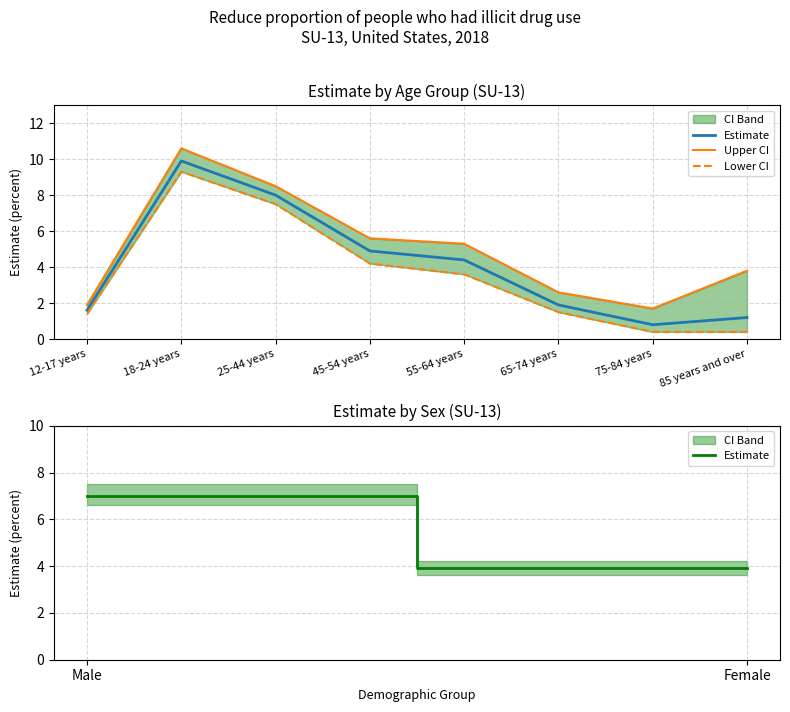

In Estimate, how many points are lower than both neighbors (excluding endpoints)?

1